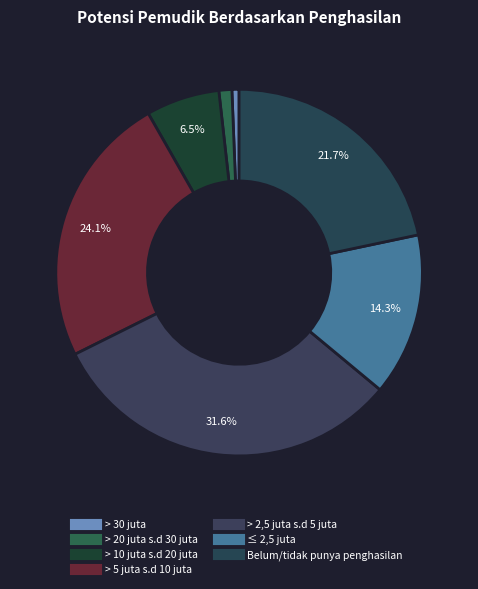

Count the number of slices in the pie.

7